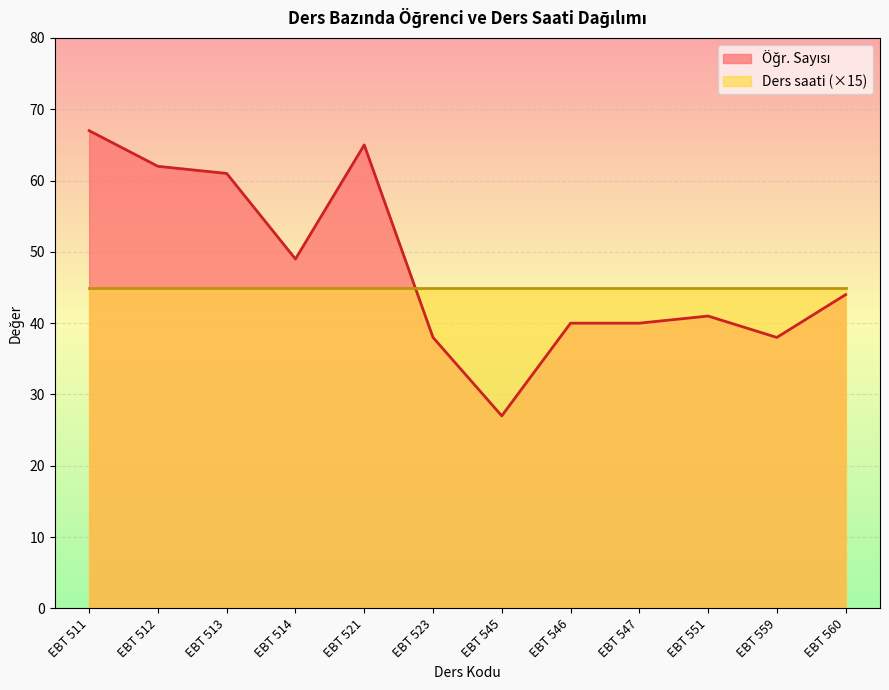

Read the value at EBT 511, to the nearest 5.

65